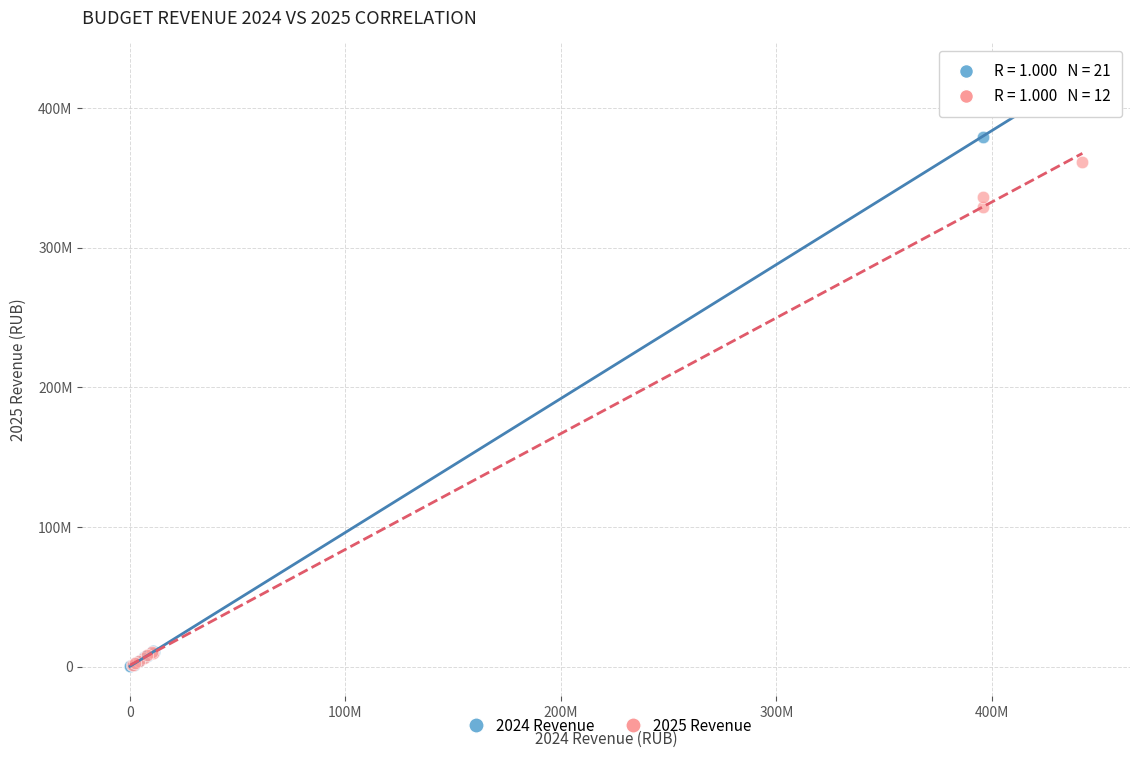

What are all the series names shown in the legend?

2024 Revenue, 2025 Revenue